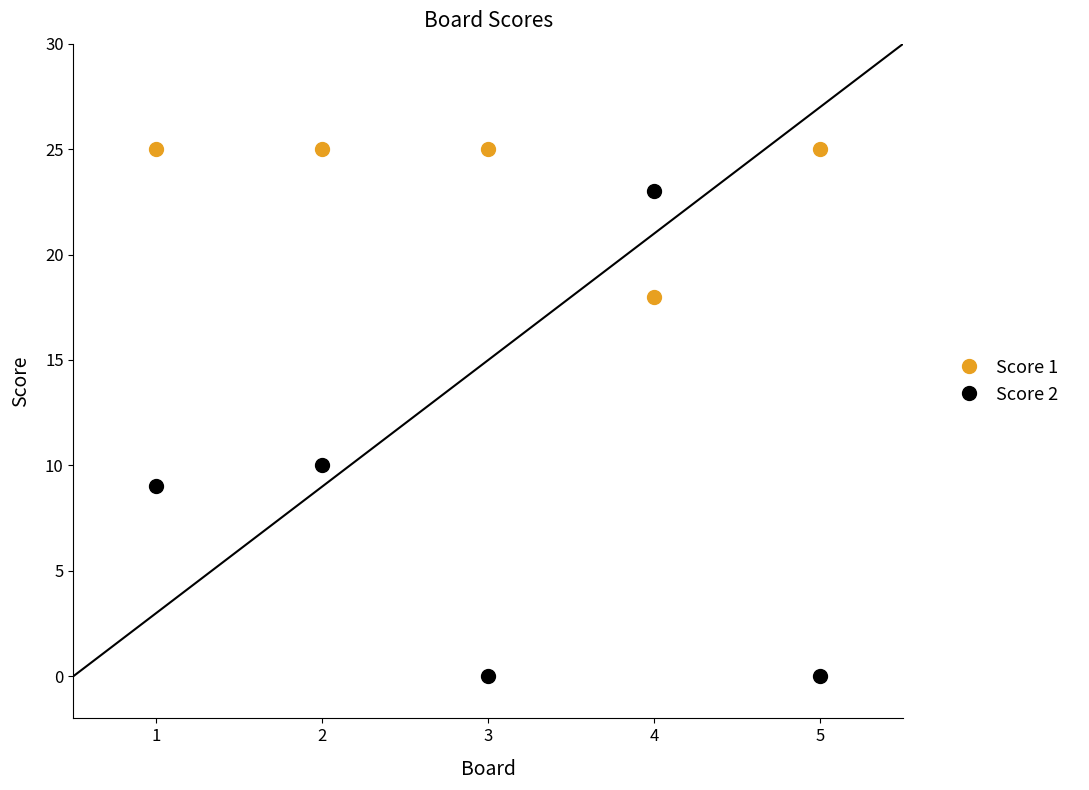

What is the total value across all series at 2?

35